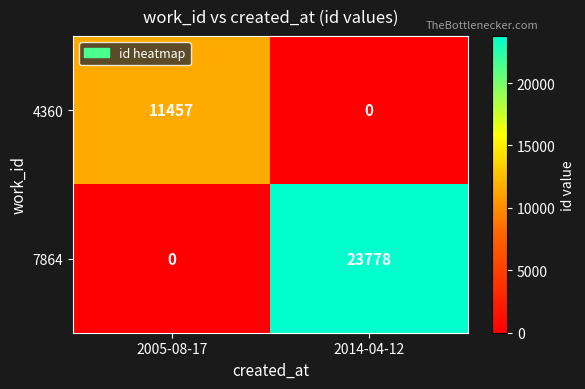

What is the total value across all series at 2005-08-17?

11457